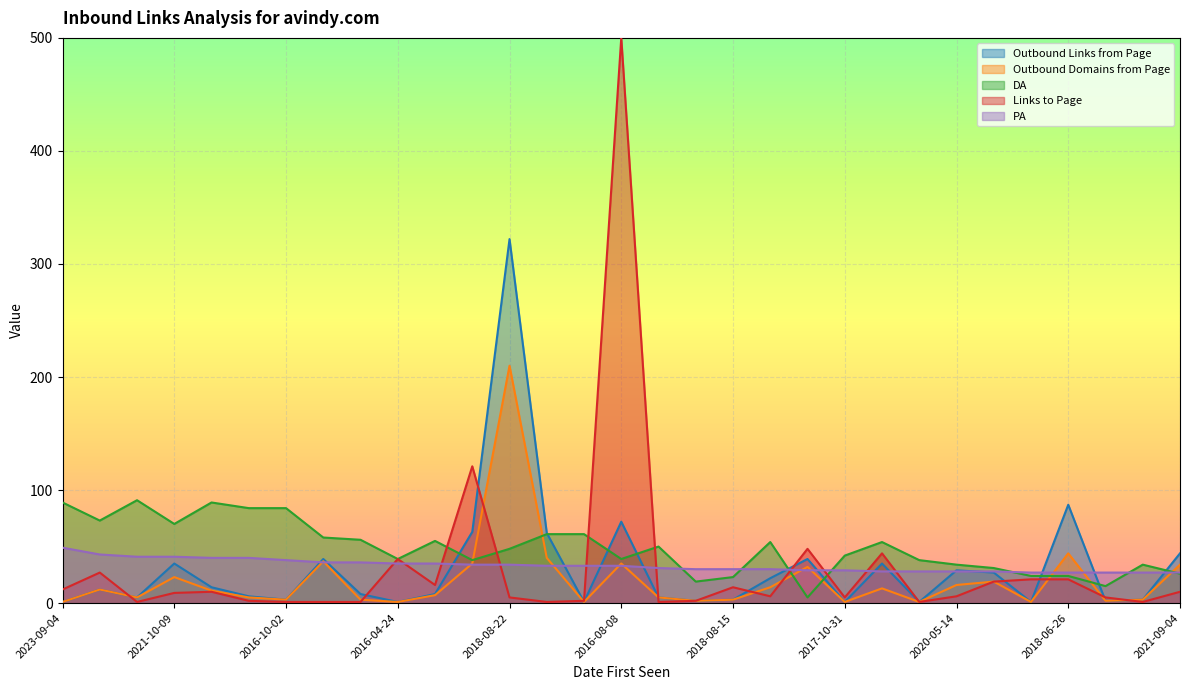

What is the label of the 5th point from the right?

2017-05-29